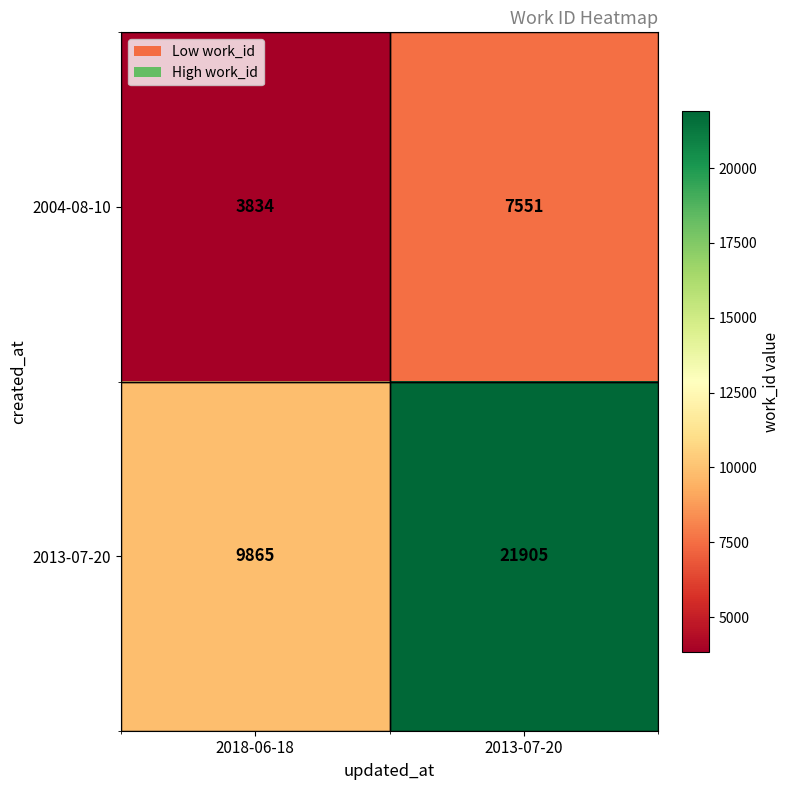

True or false: 2004-08-10 has a value of 6177 at 2018-06-18.

False